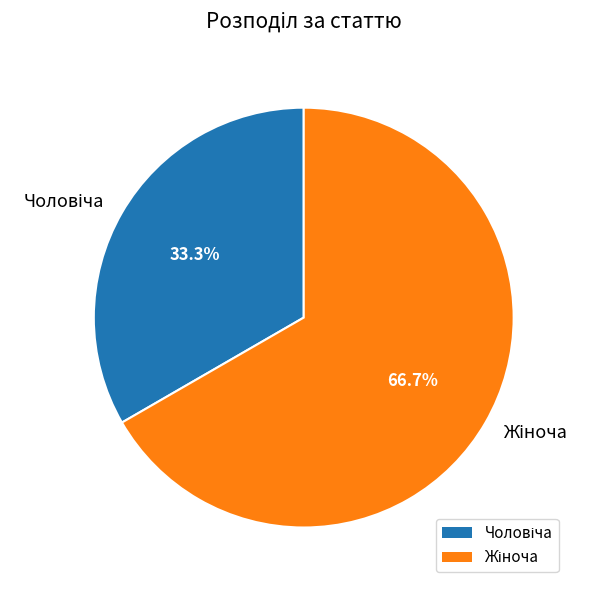

Does any single category account for the majority?

Yes